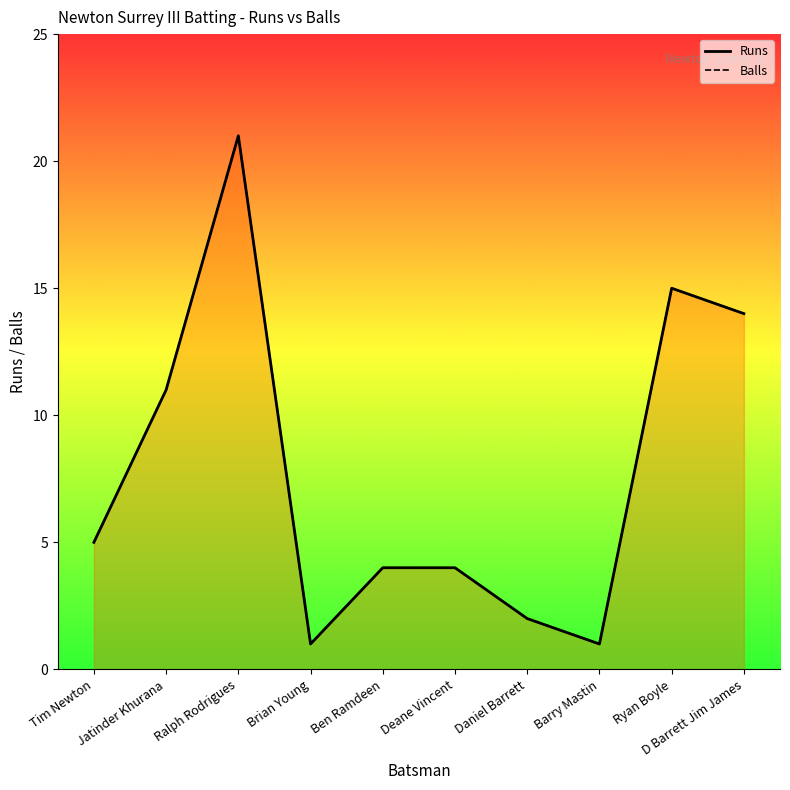

Where is Balls nearest to the value 11?

Jatinder Khurana